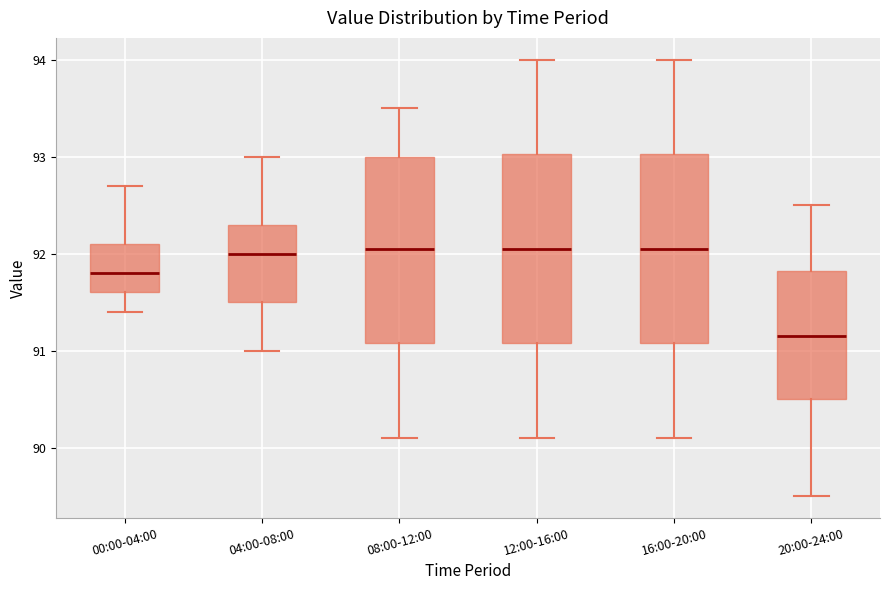

Reading left to right, read every box against the y-axis: the position of its median line, the range the box covers, and the ends of its whiskers. The values are not printed on the chart, so give them approximately, as read against the axis.

00:00-04:00: median 91.8, box 91.6 to 92.1, whiskers 91.4 to 92.7
04:00-08:00: median 92.0, box 91.5 to 92.3, whiskers 91.0 to 93.0
08:00-12:00: median 92.1, box 91.1 to 93.0, whiskers 90.1 to 93.5
12:00-16:00: median 92.1, box 91.1 to 93.0, whiskers 90.1 to 94.0
16:00-20:00: median 92.1, box 91.1 to 93.0, whiskers 90.1 to 94.0
20:00-24:00: median 91.2, box 90.5 to 91.8, whiskers 89.5 to 92.5